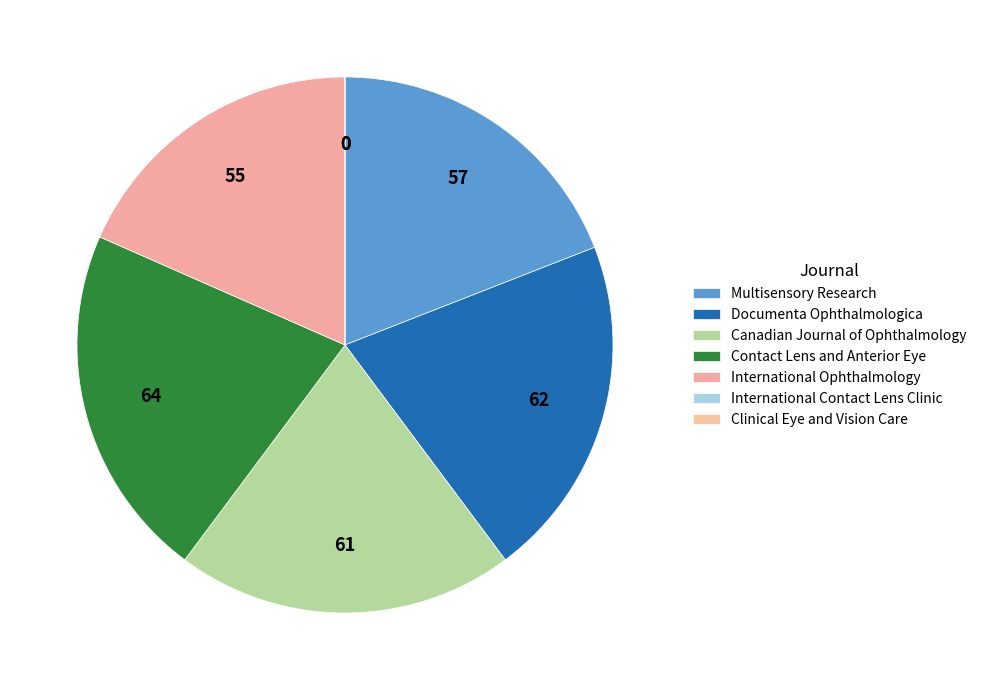

Is it true that Multisensory Research is 13% of the pie?

False